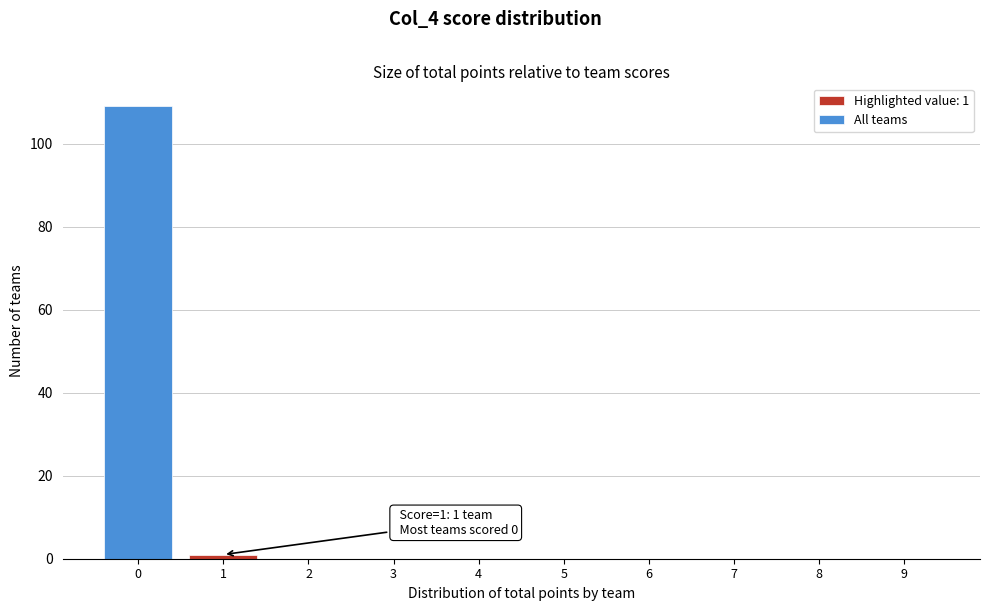

Reading left to right, extract all data points from this chart.

0=109	1=1	2=0	3=0	4=0	5=0	6=0	7=0	8=0	9=0